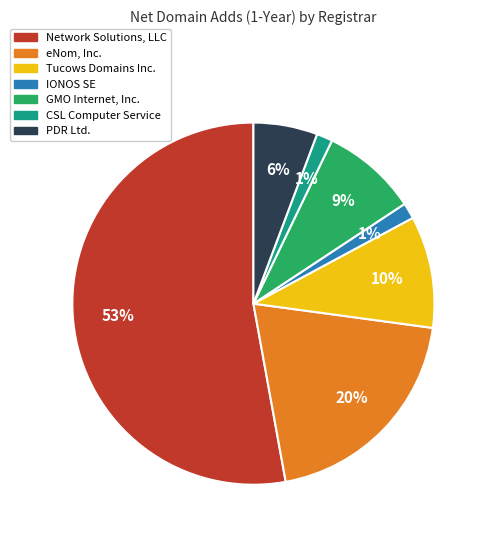

To the nearest percent, what is the average slice percentage?

14%